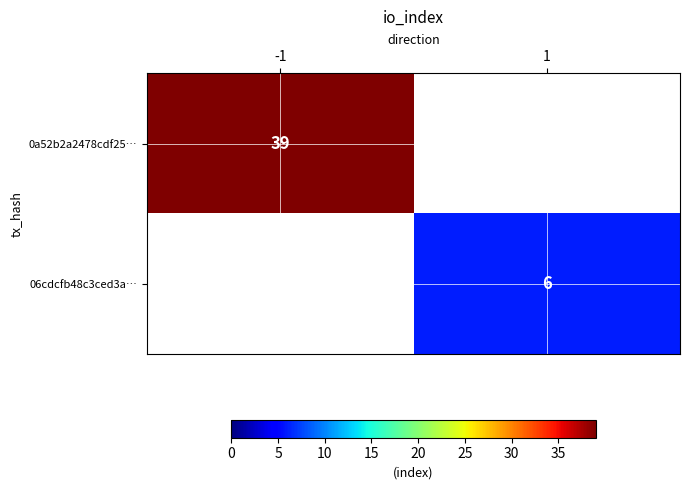

Is it true that 0a52b2a2478cdf25… equals 12 at -1?

False